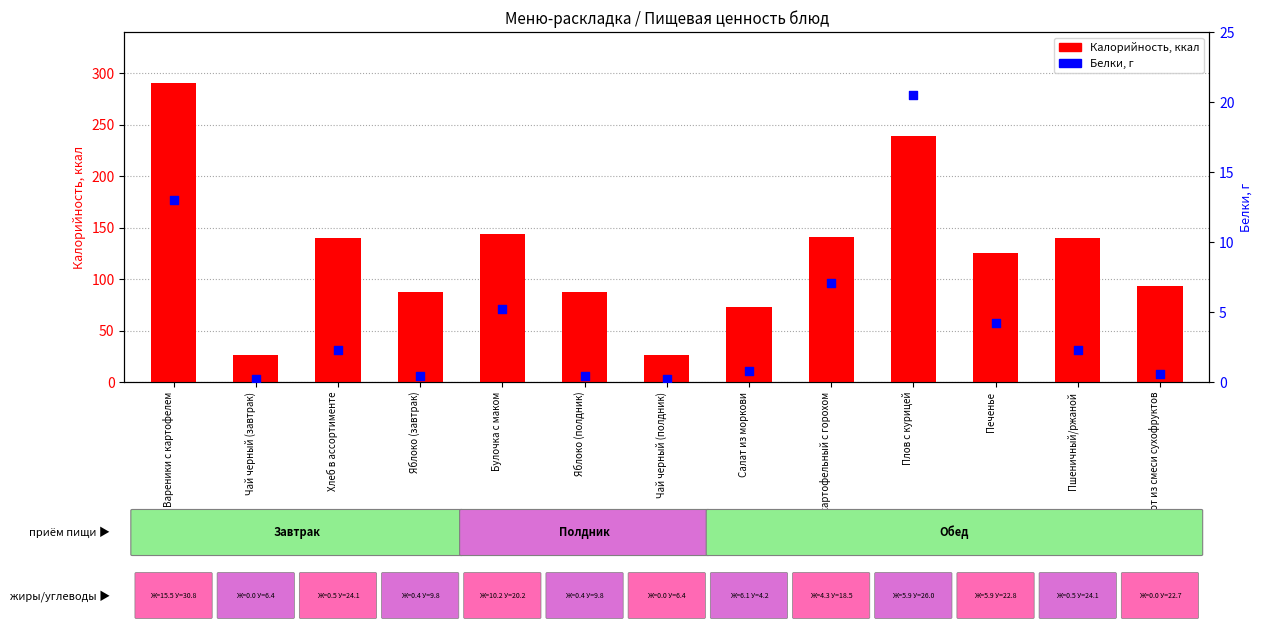

Which series contains the lowest Y value?

Белки